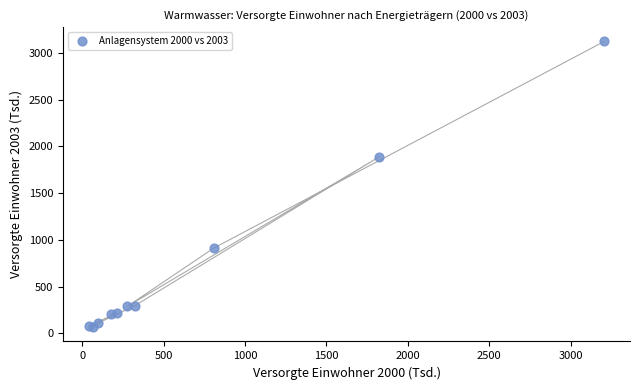

What Y value in the scatter plot is closest to 1595?

1886.8